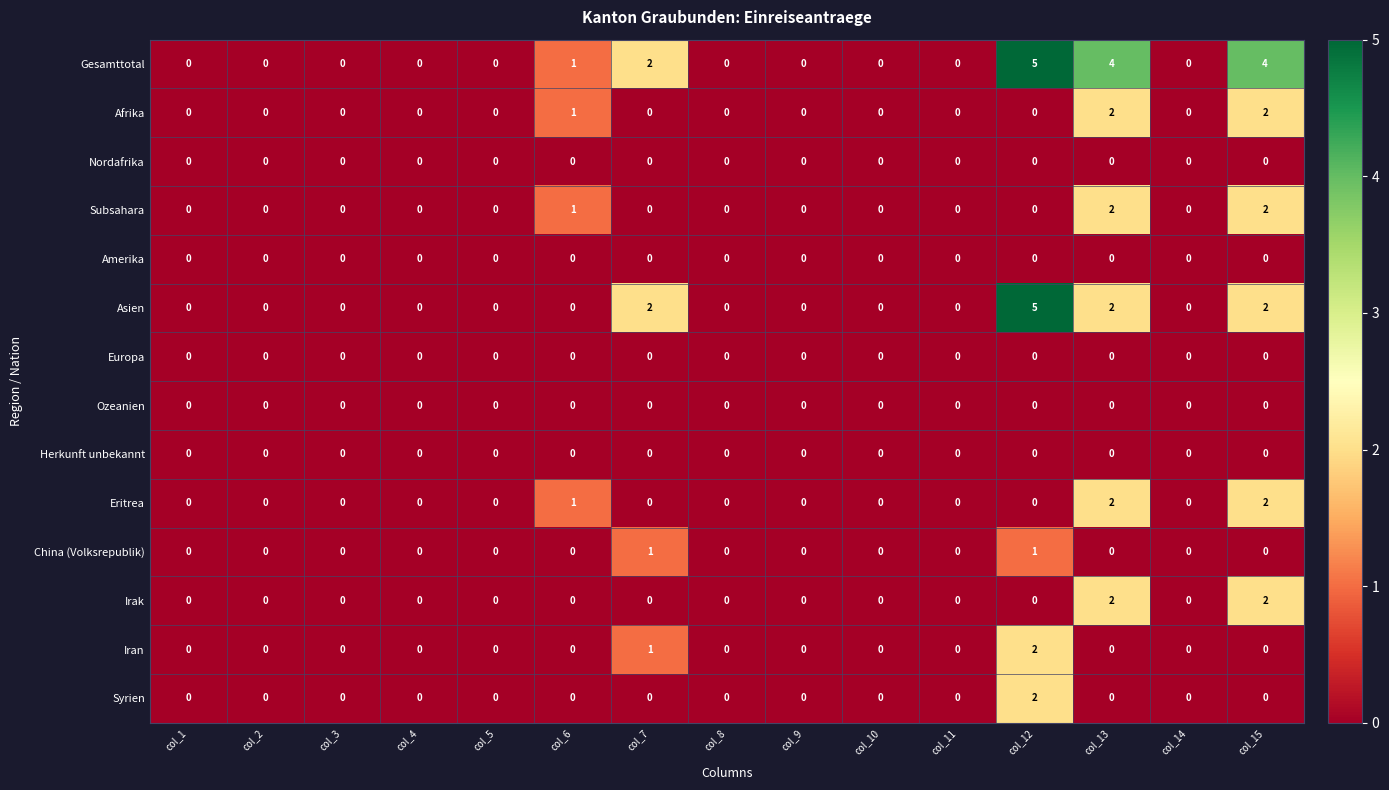

True or false: China (Volksrepublik) has a value of 1 at col_12.

True